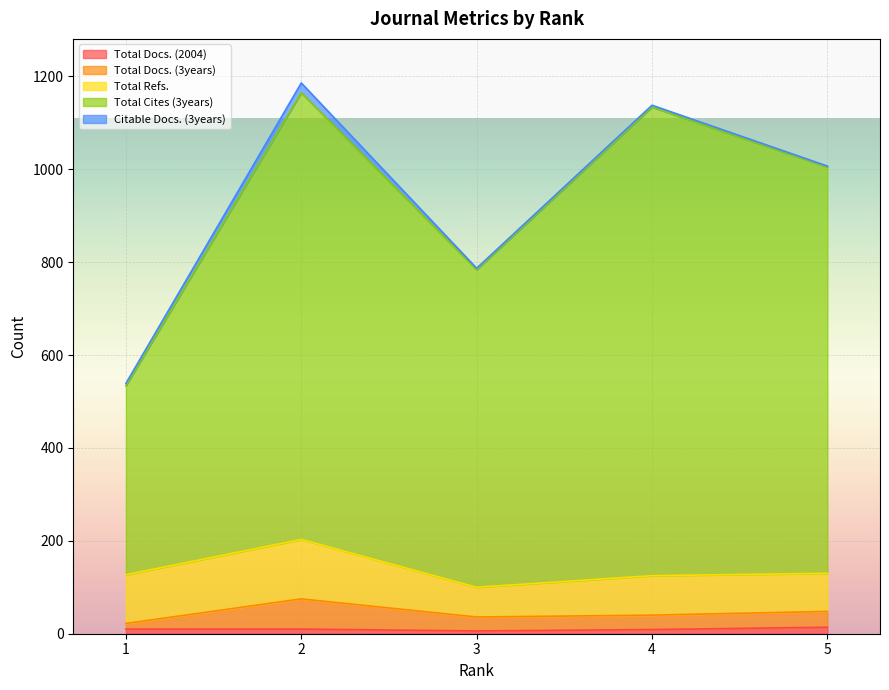

True or false: Total Cites (3years) and Total Docs. (2004) cross at least once.

False